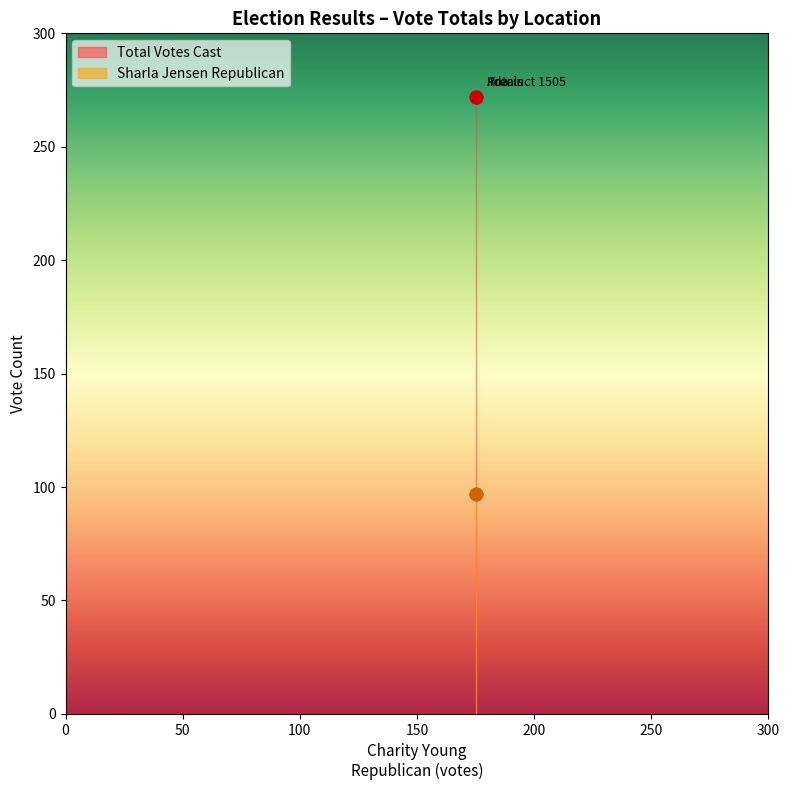

Is the value of Total Votes Cast at Ada greater than the value of Sharla Jensen Republican at Ada?

Yes